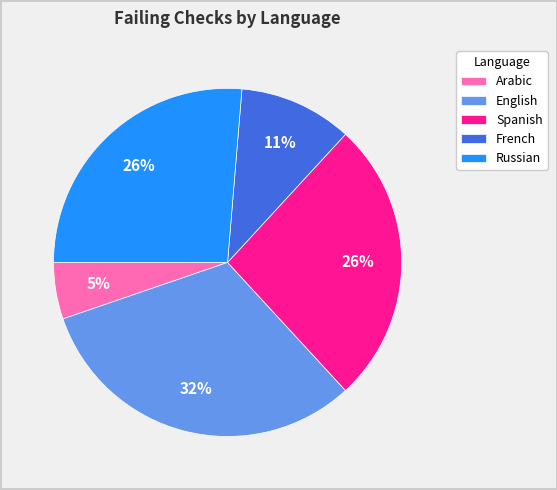

Which slice is the smallest?

Arabic